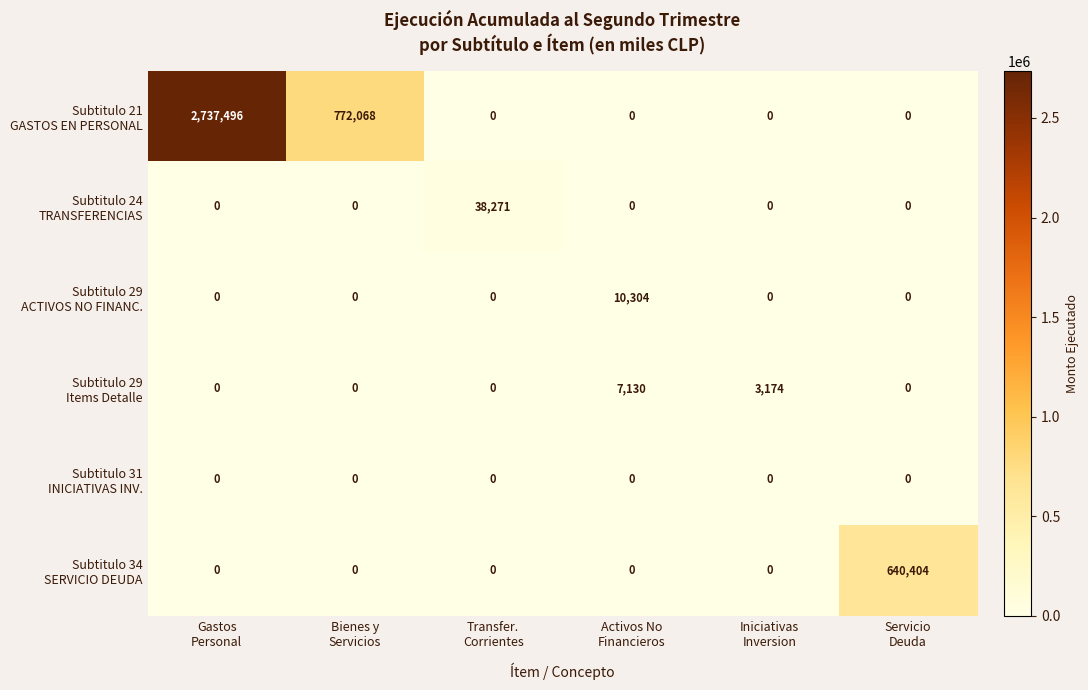

What is the total value across all series at Bienes y
Servicios?

772068